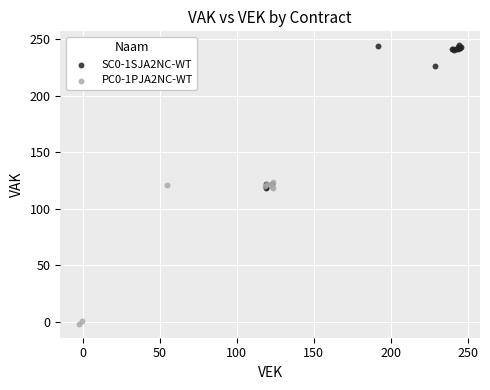

Which series reaches the minimum Y coordinate?

PC0-1PJA2NC-WT